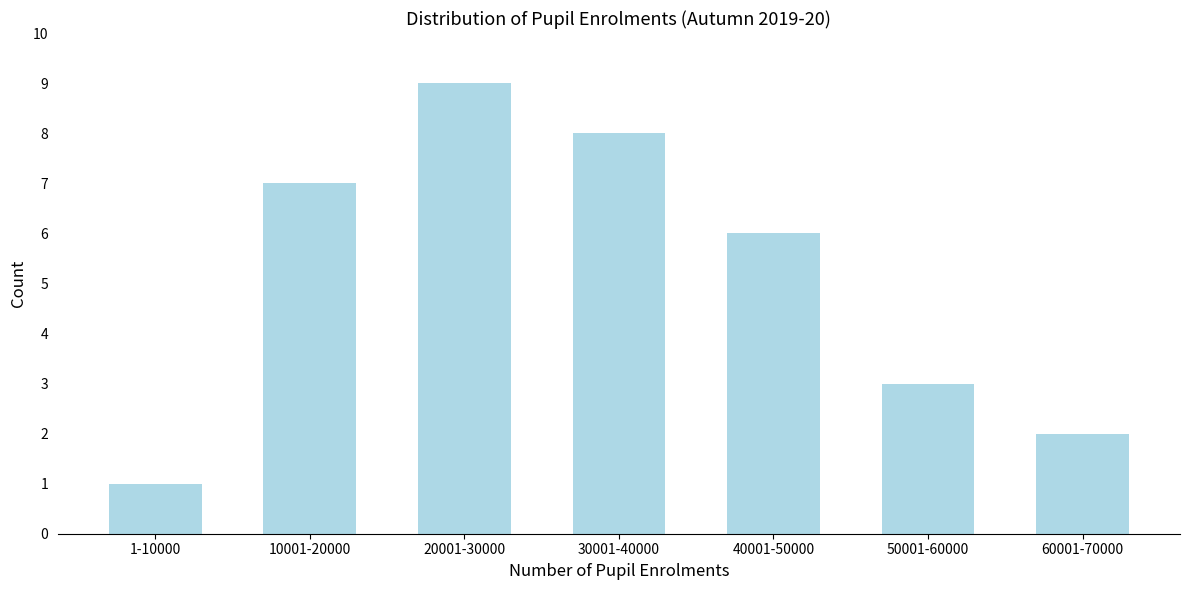

Reading left to right, transcribe all the data shown in this chart.

1-10000=1	10001-20000=7	20001-30000=9	30001-40000=8	40001-50000=6	50001-60000=3	60001-70000=2